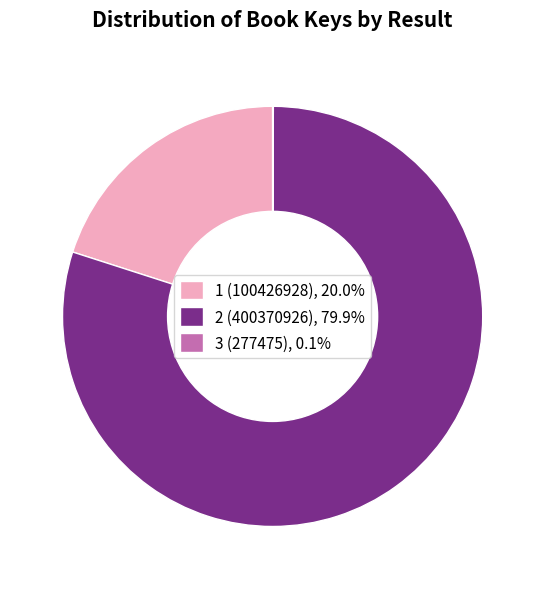

Is 2 (400370926), 79.9% the majority of the pie?

Yes